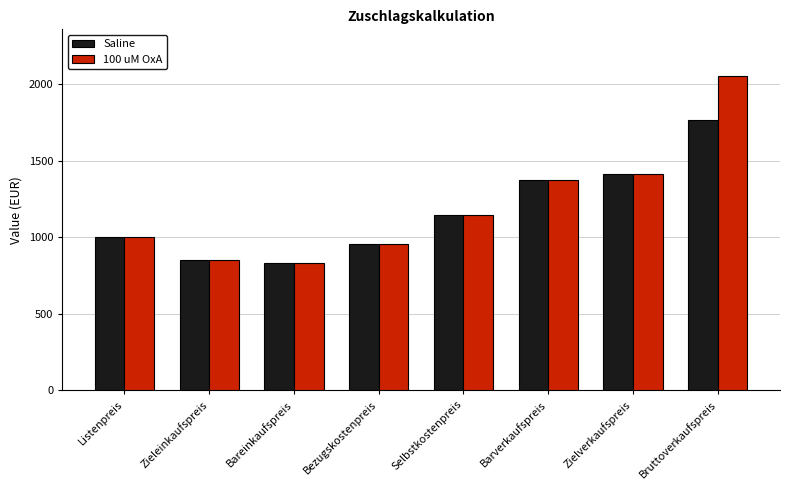

Reading right to left, list all the values displayed in this chart.

Saline: 1768.5	1414.8	1372.3	1143.6	953.0	833.0	850.0	1000.0
100 uM OxA: 2051.4	1414.8	1372.3	1143.6	953.0	833.0	850.0	1000.0